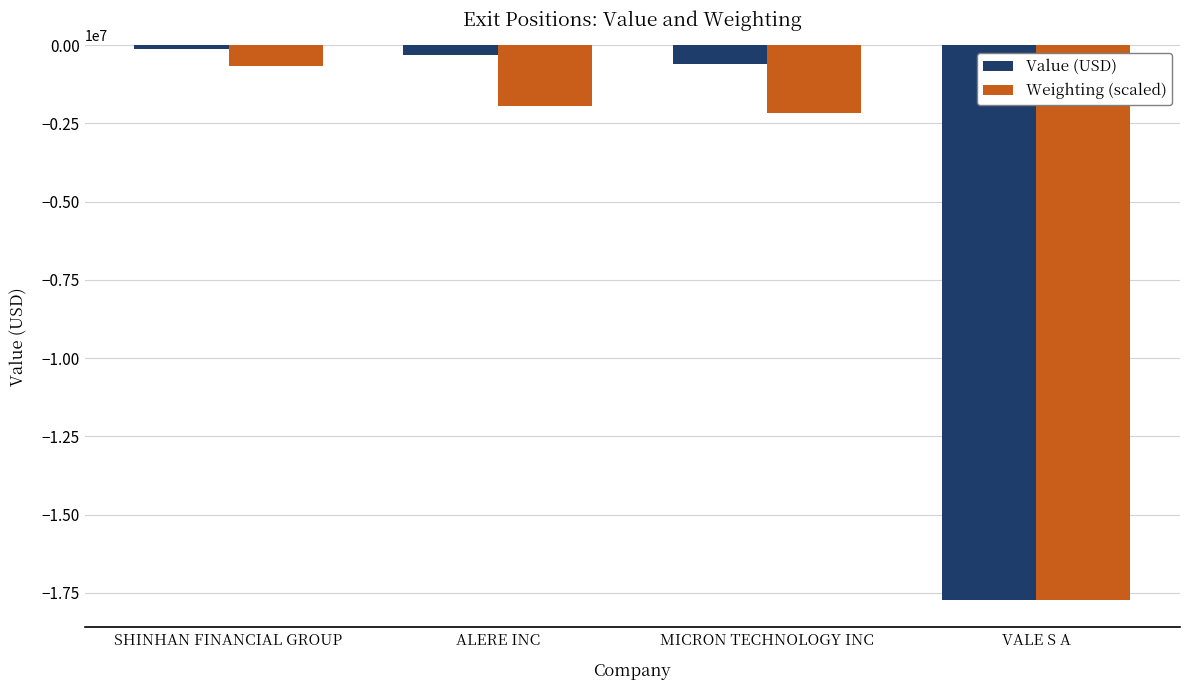

Are the bars grouped side by side (vs. stacked)?

Yes